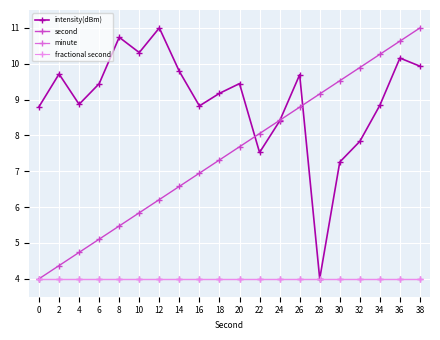

Does the chart have visible grid lines?

Yes